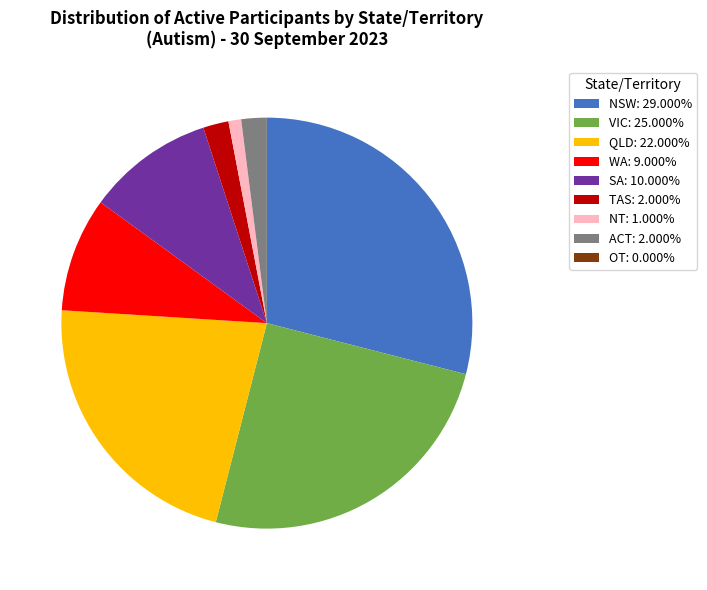

The ACT slice represents 2% of the pie. True or false?

True